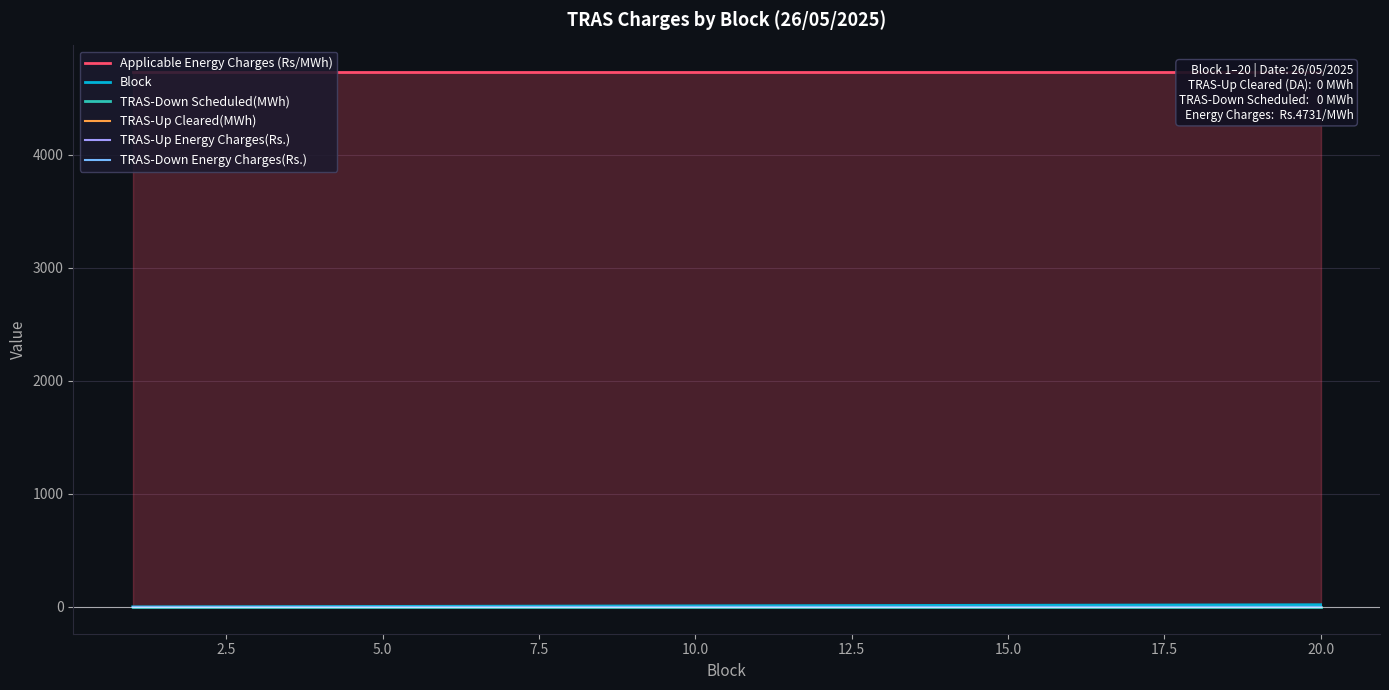

True or false: Applicable Energy Charges (Rs/MWh) and TRAS-Down Scheduled(MWh) intersect in this chart.

False